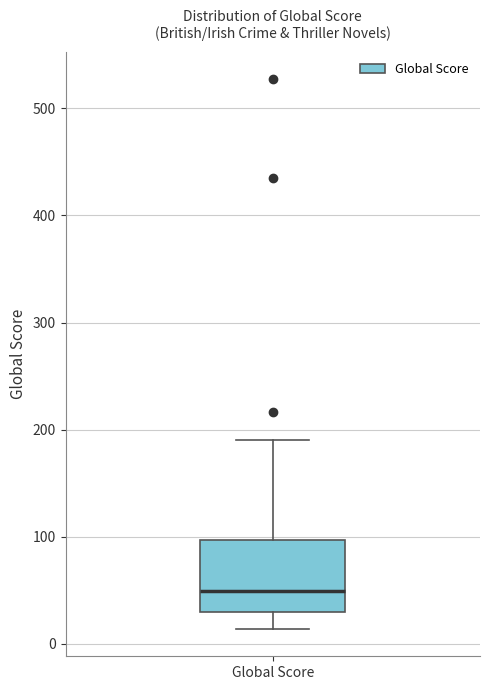

Transcribe this box plot: give where the median line is, the range the box spans, and where the two whiskers end, as read against the y-axis. The values are not printed on the chart, so give them approximately, as read against the axis.

median 50, box 30 to 100, whiskers 10 to 190